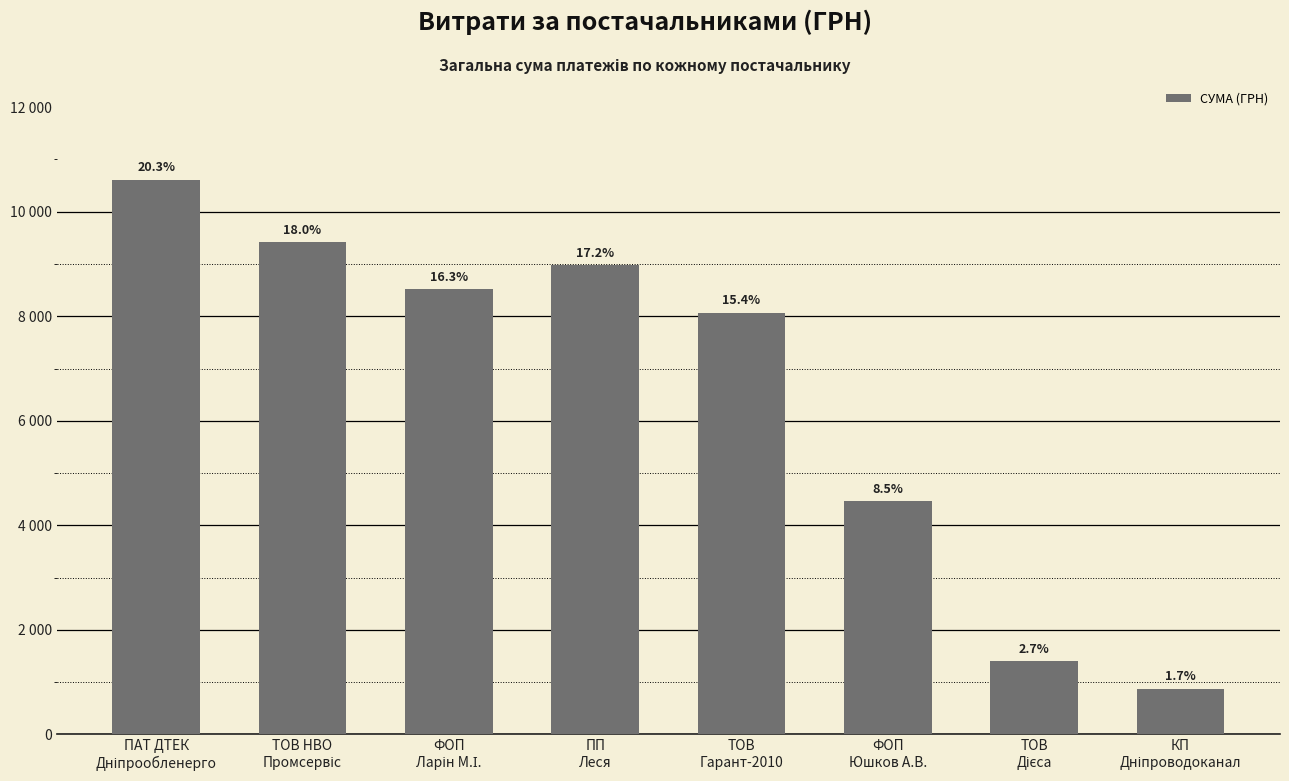

What is the value of the 4th bar from the left?

8983.2